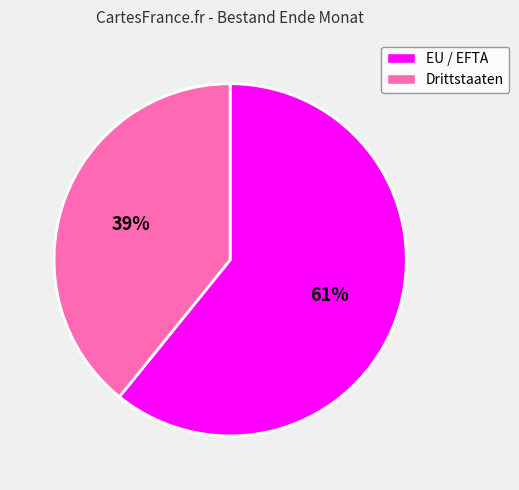

What is the largest slice in the pie chart?

EU / EFTA